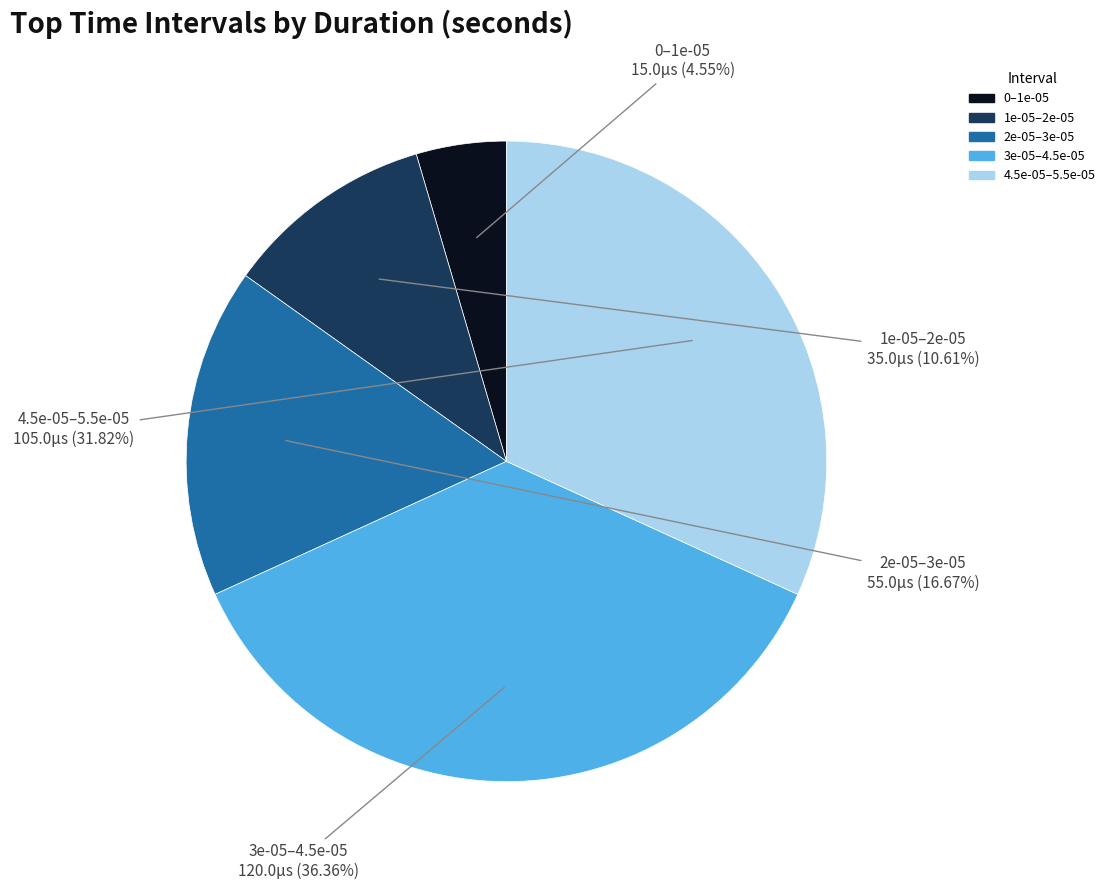

To the nearest percent, what is the difference between the largest and smallest slice percentages?

32%